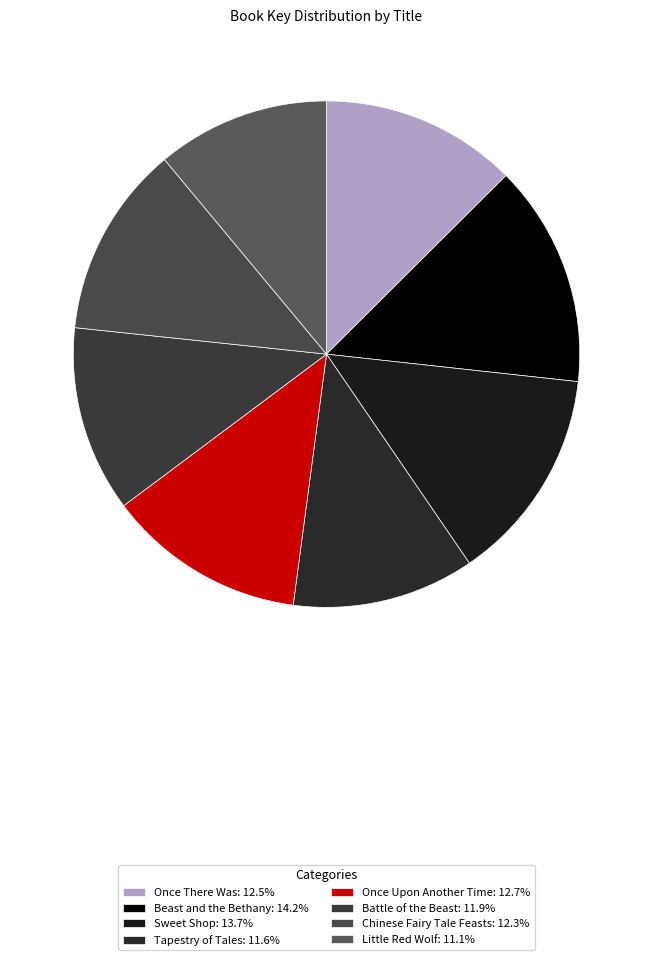

Rank the categories by value from highest to lowest.

Beast and the Bethany, Sweet Shop, Once Upon Another Time, Once There Was, Chinese Fairy Tale Feasts, Battle of the Beast, Tapestry of Tales, Little Red Wolf